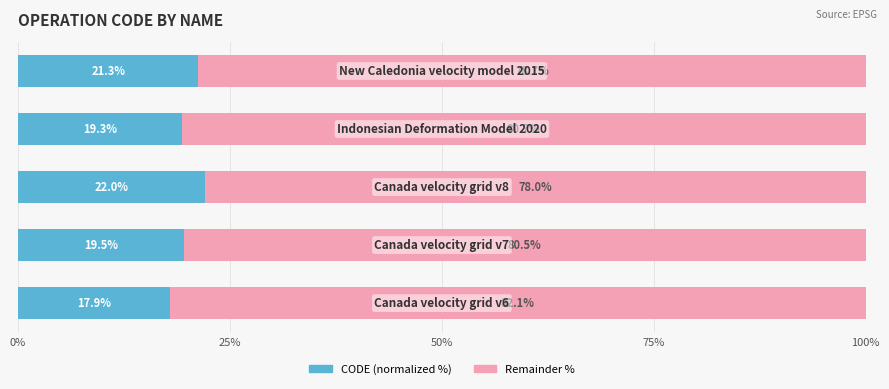

What is the average value of the CODE (normalized %) series?

20.0